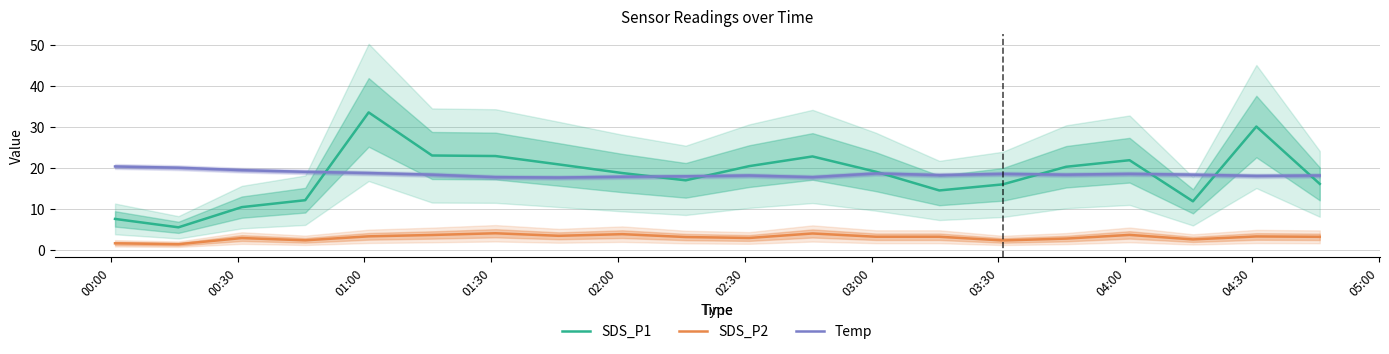

True or false: SDS_P2 and Temp cross at least once.

False